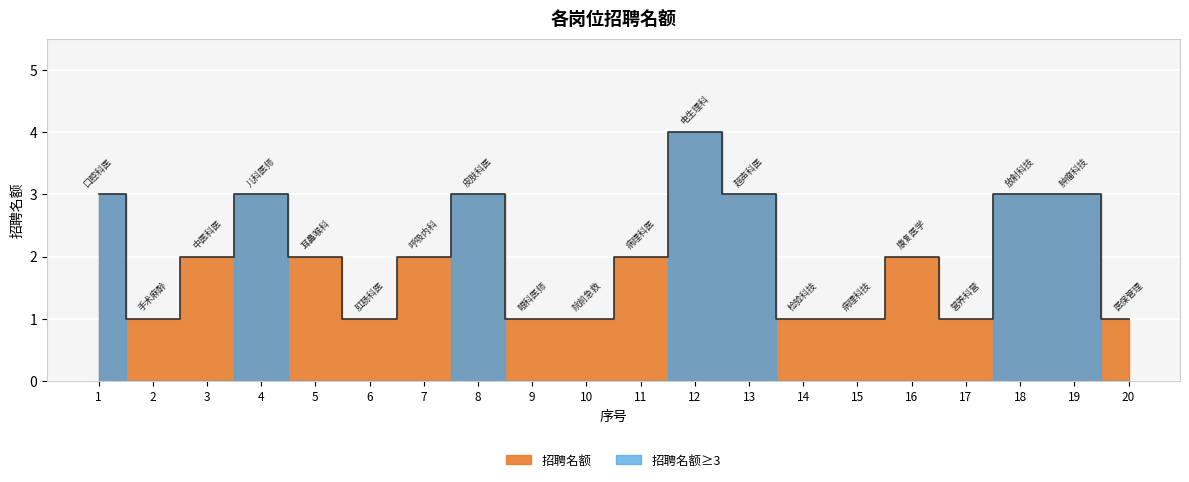

How many data points are above 2?

7